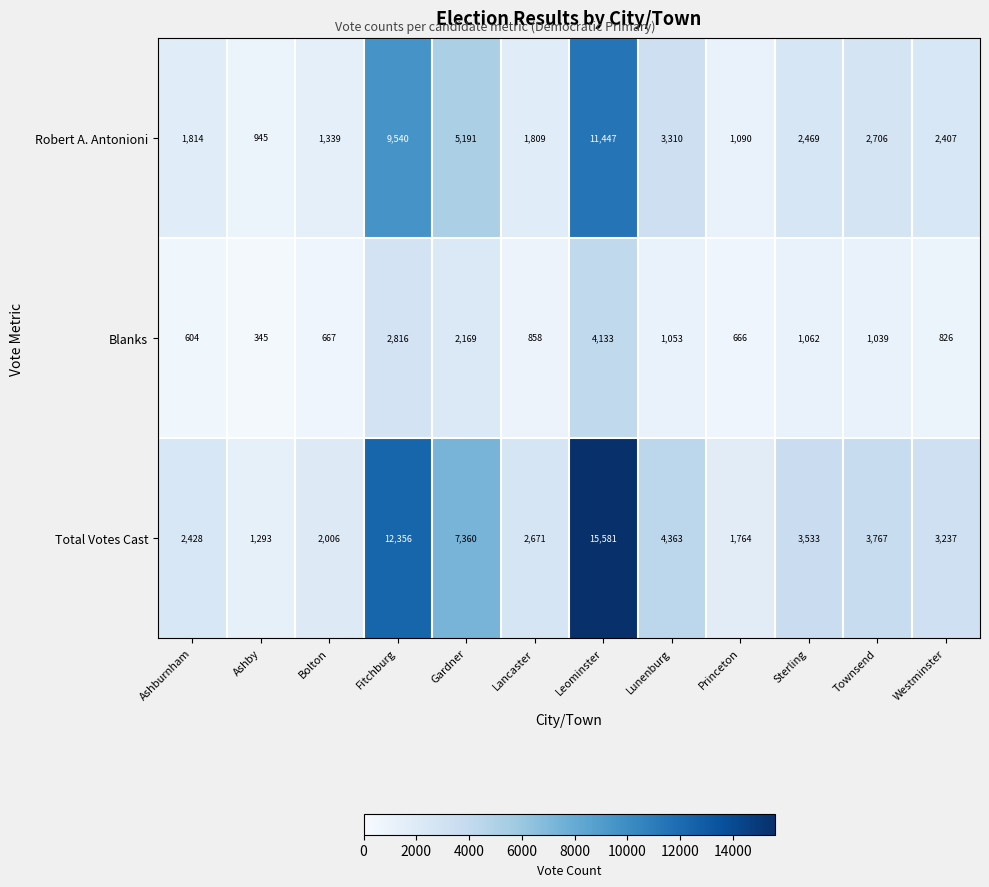

List the series in order of their overall mean, highest first.

Total Votes Cast, Robert A. Antonioni, Blanks